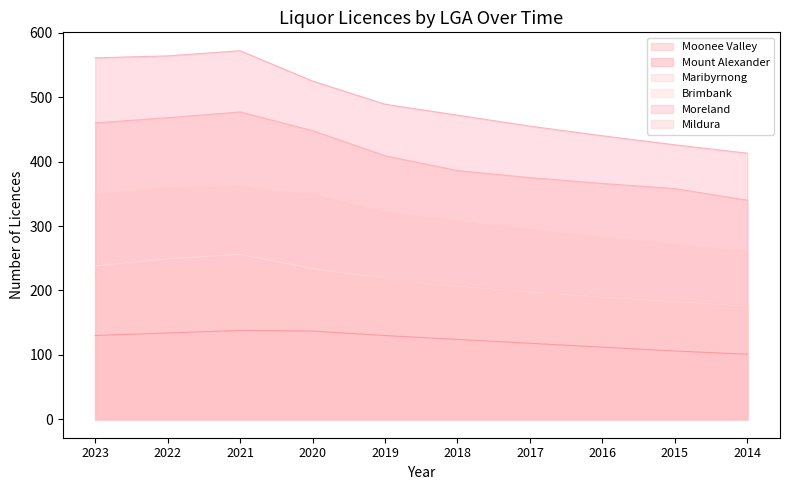

Reading left to right, list all the values displayed in this chart.

Moonee Valley: 2023=460	2022=468	2021=477	2020=448	2019=409	2018=386	2017=375	2016=366	2015=358	2014=340
Mount Alexander: 2023=130	2022=134	2021=138	2020=137	2019=130	2018=124	2017=118	2016=112	2015=106	2014=101
Maribyrnong: 2023=350	2022=360	2021=361	2020=349	2019=322	2018=308	2017=295	2016=283	2015=272	2014=261
Brimbank: 2023=238	2022=249	2021=256	2020=234	2019=218	2018=207	2017=198	2016=190	2015=183	2014=176
Moreland: 2023=561	2022=564	2021=572	2020=525	2019=489	2018=472	2017=455	2016=440	2015=426	2014=413
Mildura: 2023=227	2022=233	2021=237	2020=230	2019=218	2018=208	2017=199	2016=191	2015=184	2014=177